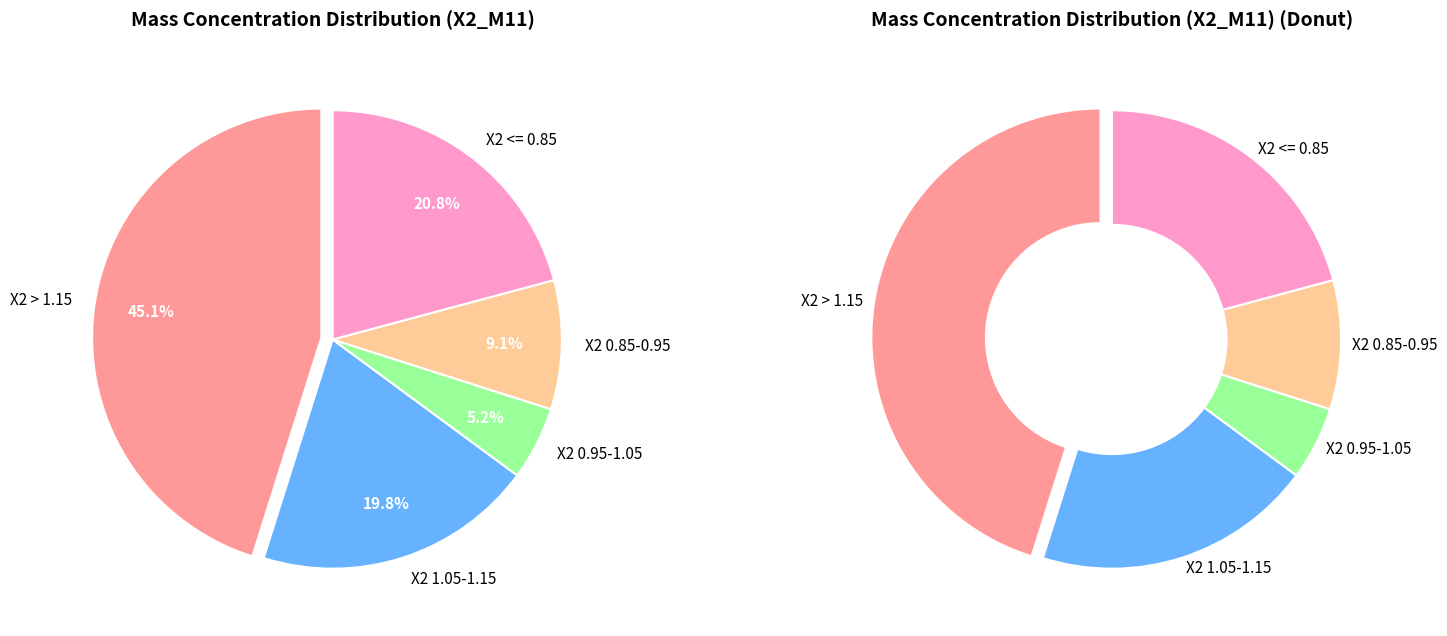

Is there a majority slice in this chart?

No